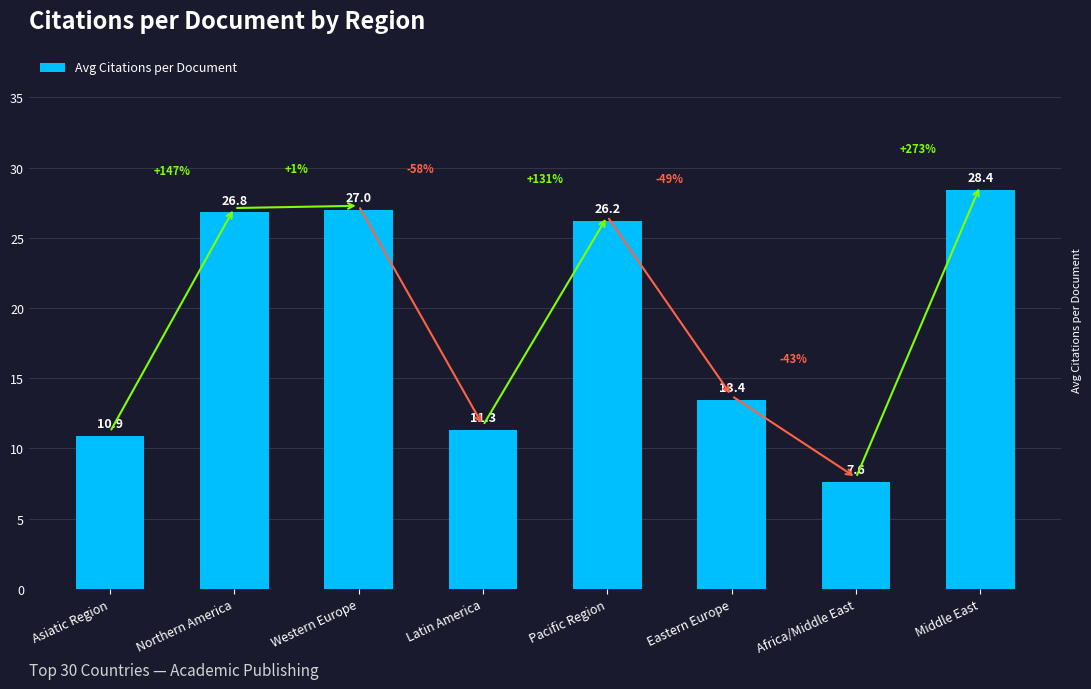

Reading left to right, extract all data points from this chart.

10.9	26.8	27.0	11.3	26.2	13.4	7.6	28.4